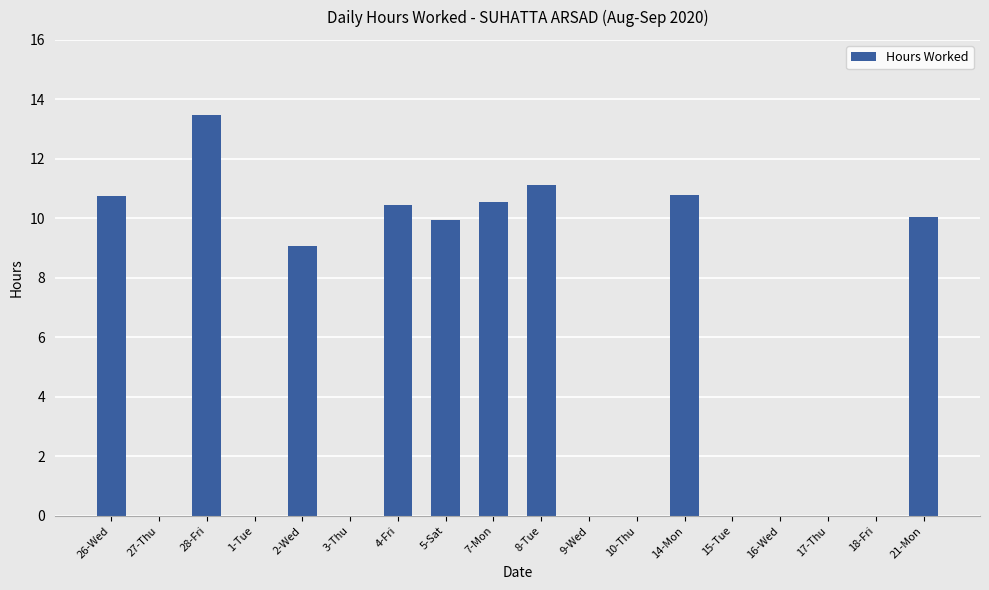

What is the ratio of the value at 14-Mon to the value at 5-Sat?

1.1